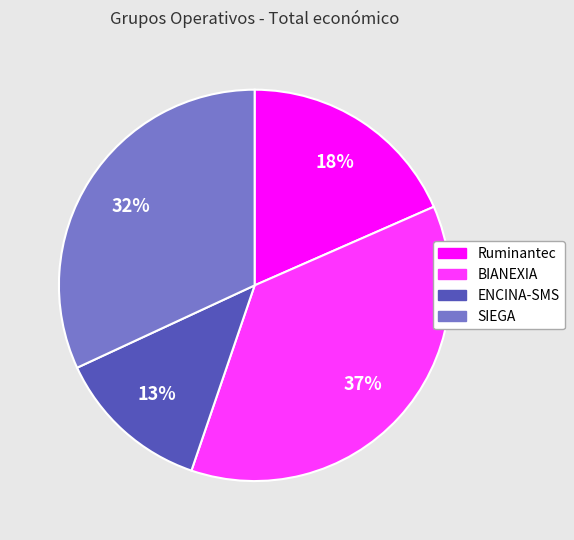

Combined, do BIANEXIA and SIEGA account for over 50%?

Yes